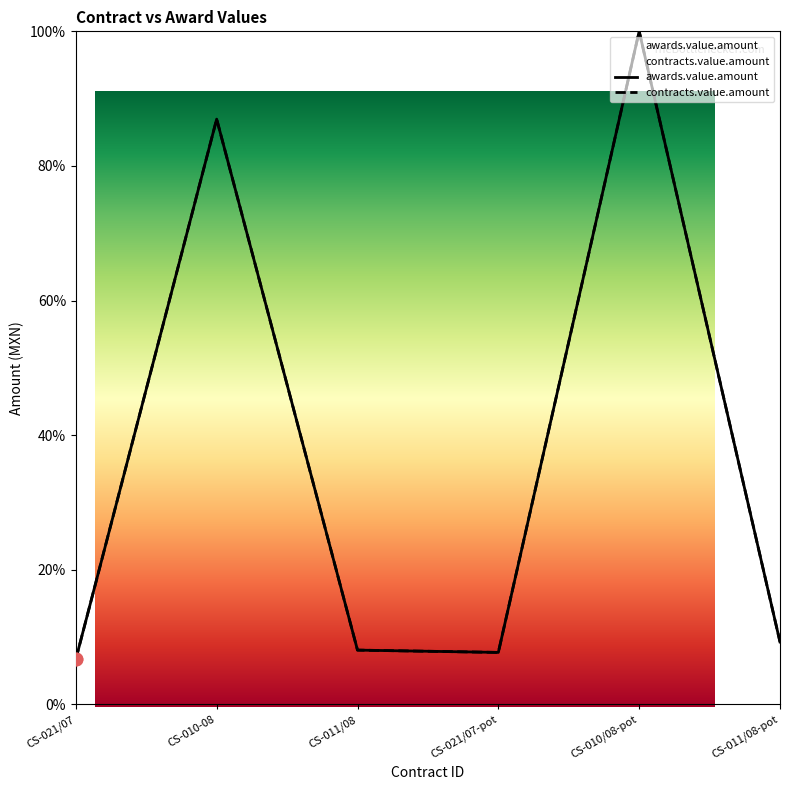

At how many categories does at least one series exceed 95?

1